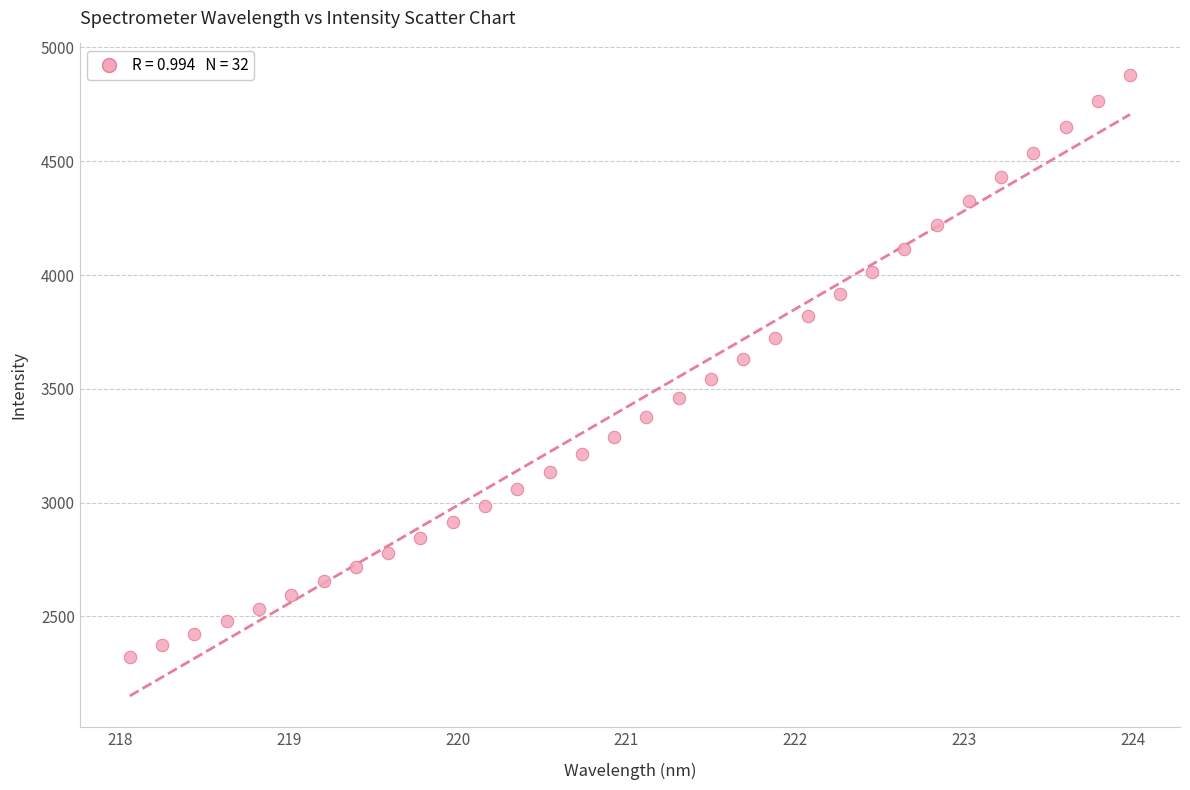

What is the range of X values (max minus min)?

5.9